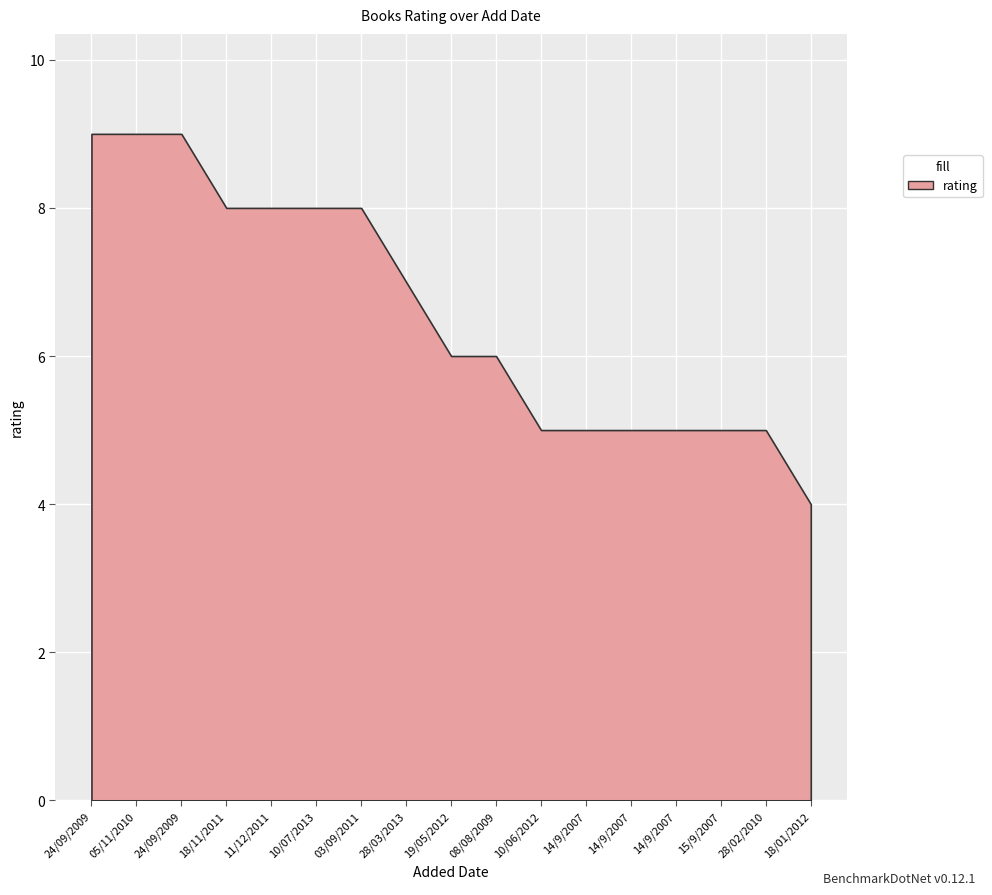

What is the minimum value shown in the chart?

4